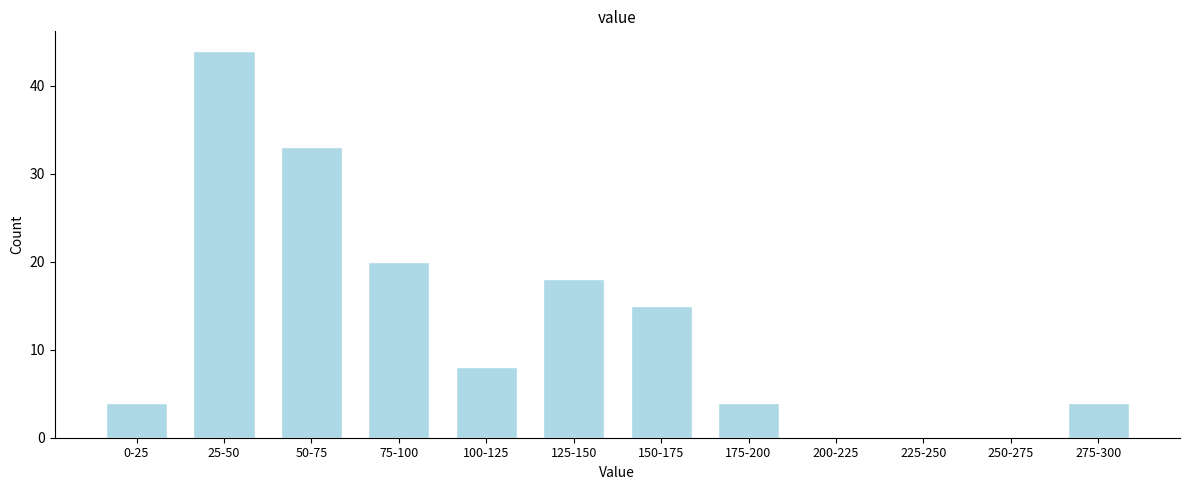

Reading left to right, extract all data points from this chart.

0-25=4	25-50=44	50-75=33	75-100=20	100-125=8	125-150=18	150-175=15	175-200=4	200-225=0	225-250=0	250-275=0	275-300=4